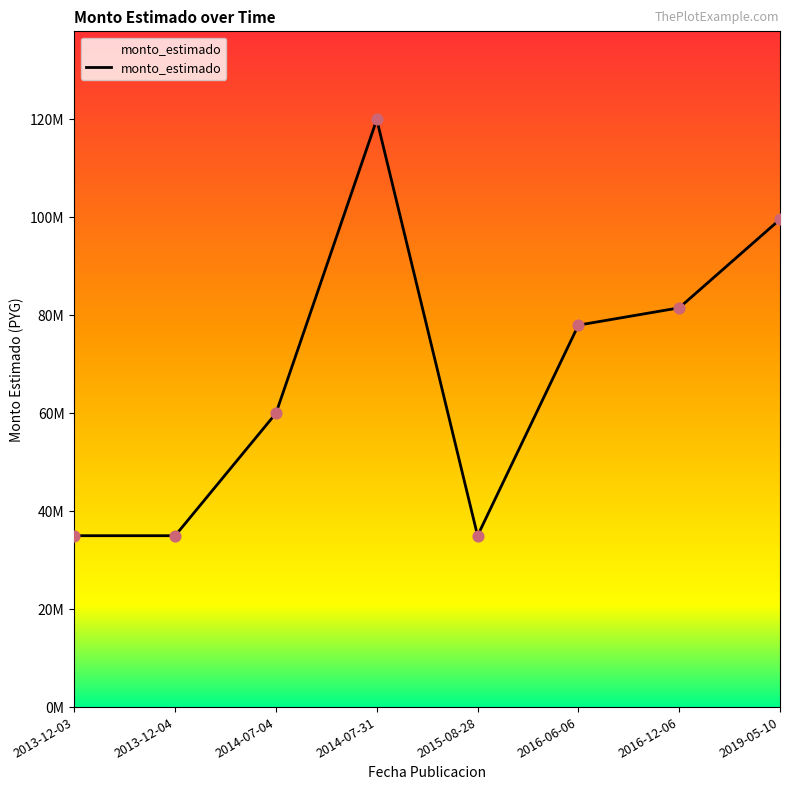

Does the chart have visible grid lines?

No